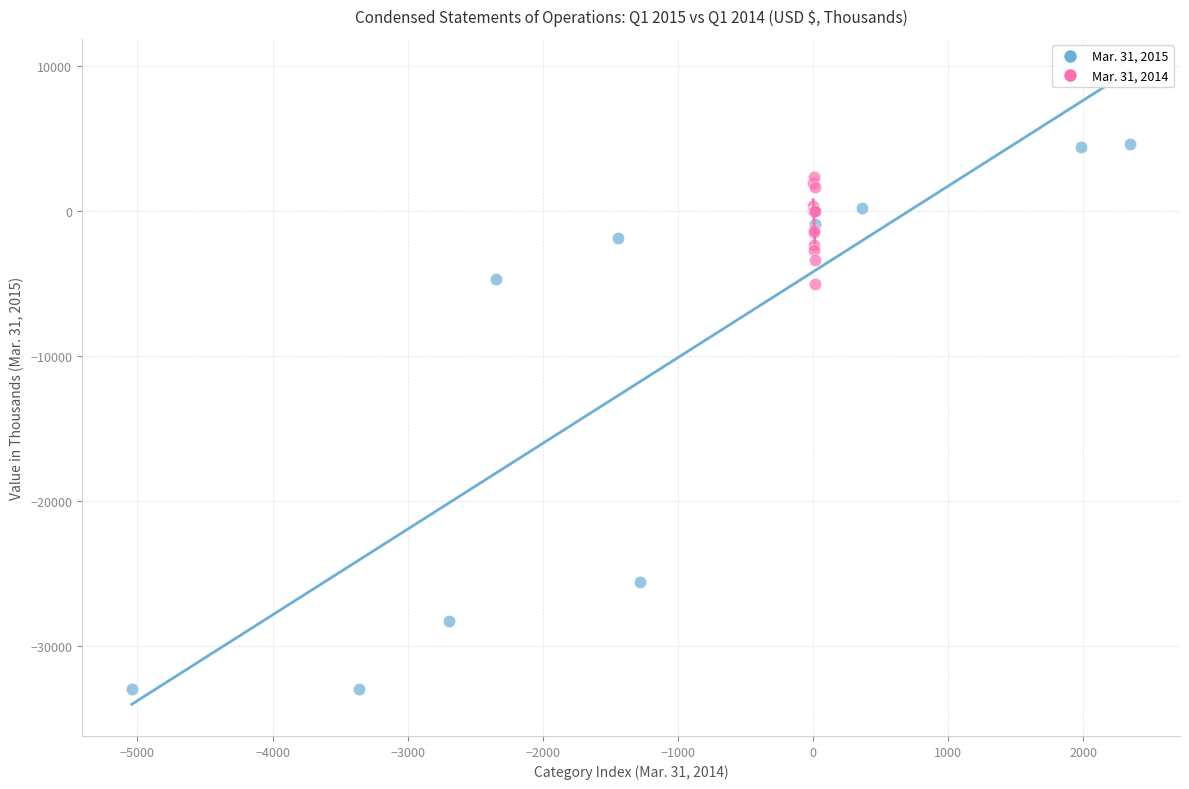

Which series contains the highest Y value?

Mar. 31, 2015